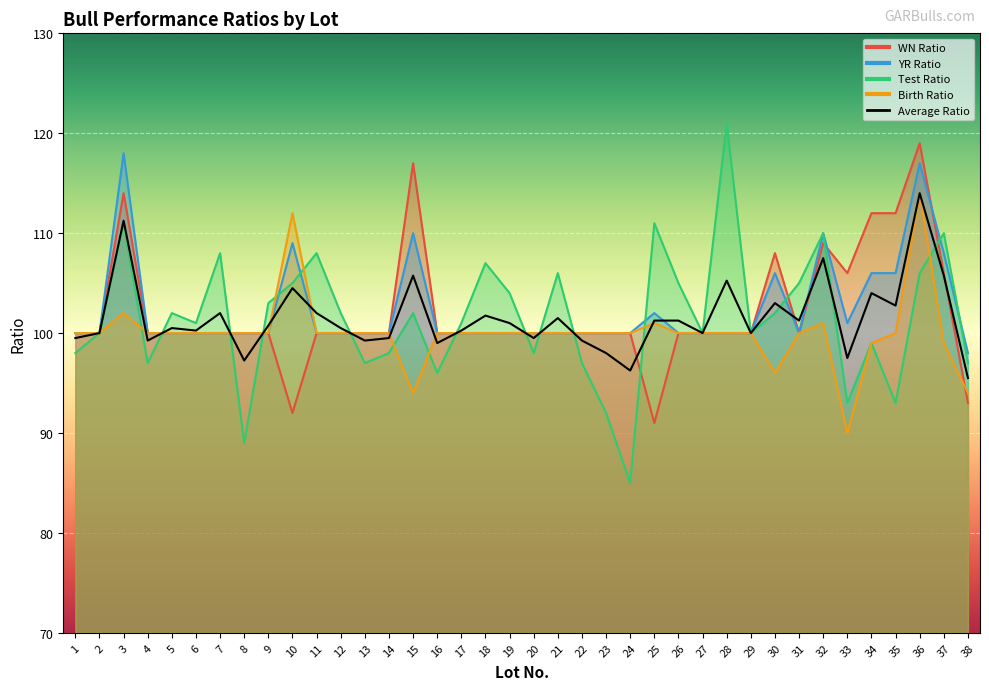

Between 13 and 24, which series saw the biggest shift?

Test Ratio